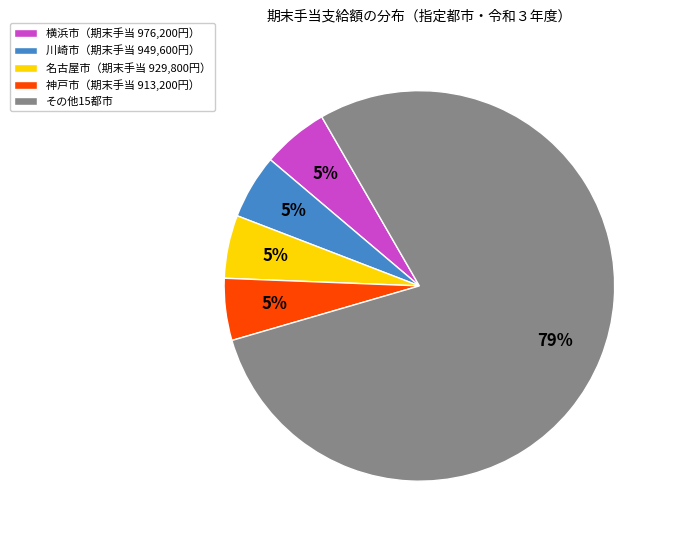

Is the sum of 川崎市（期末手当 949,600円） and 神戸市（期末手当 913,200円） greater than half?

No